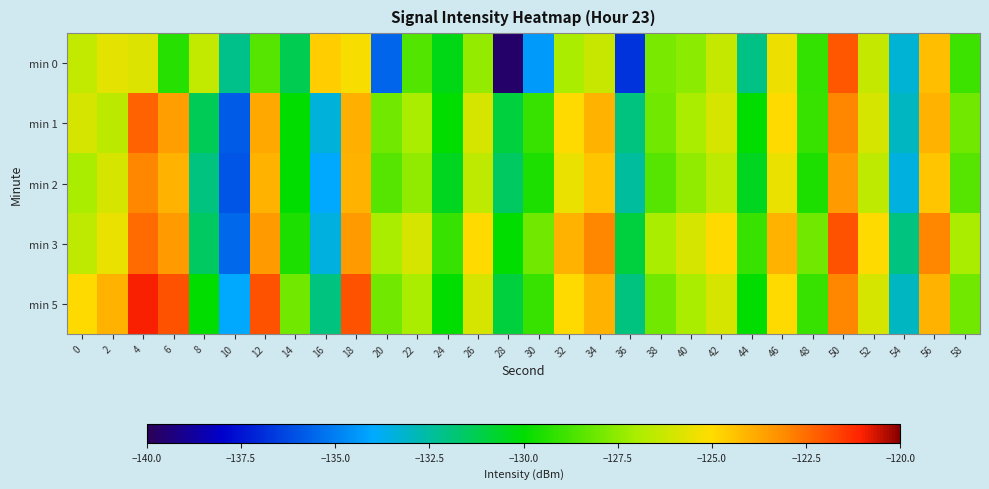

What is the spread (max minus min) of values at 28?

9.6